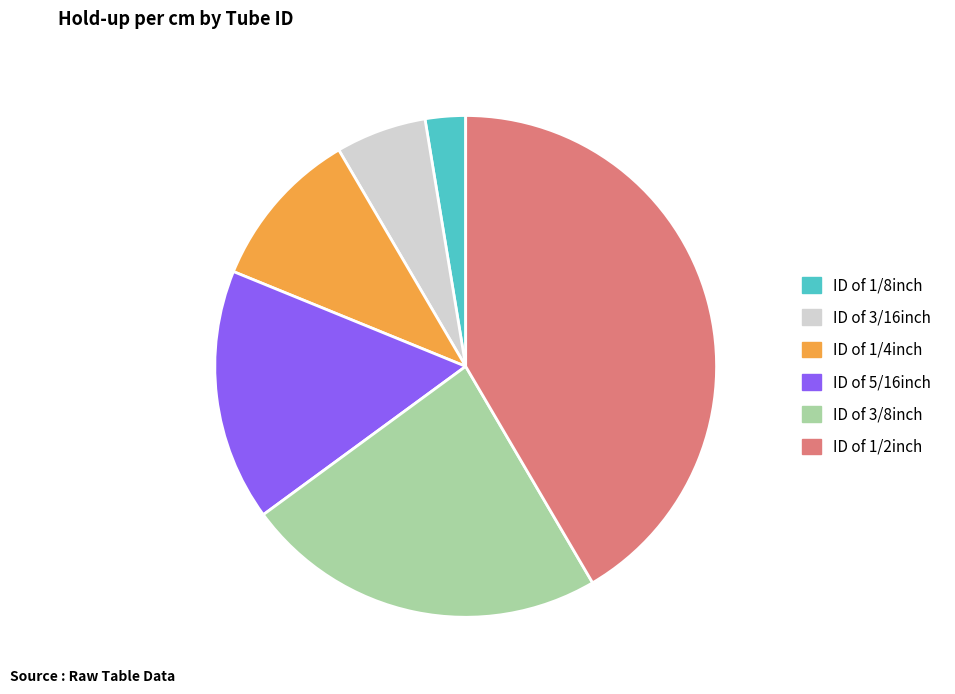

The ID of 5/16inch slice represents 22% of the pie. True or false?

False